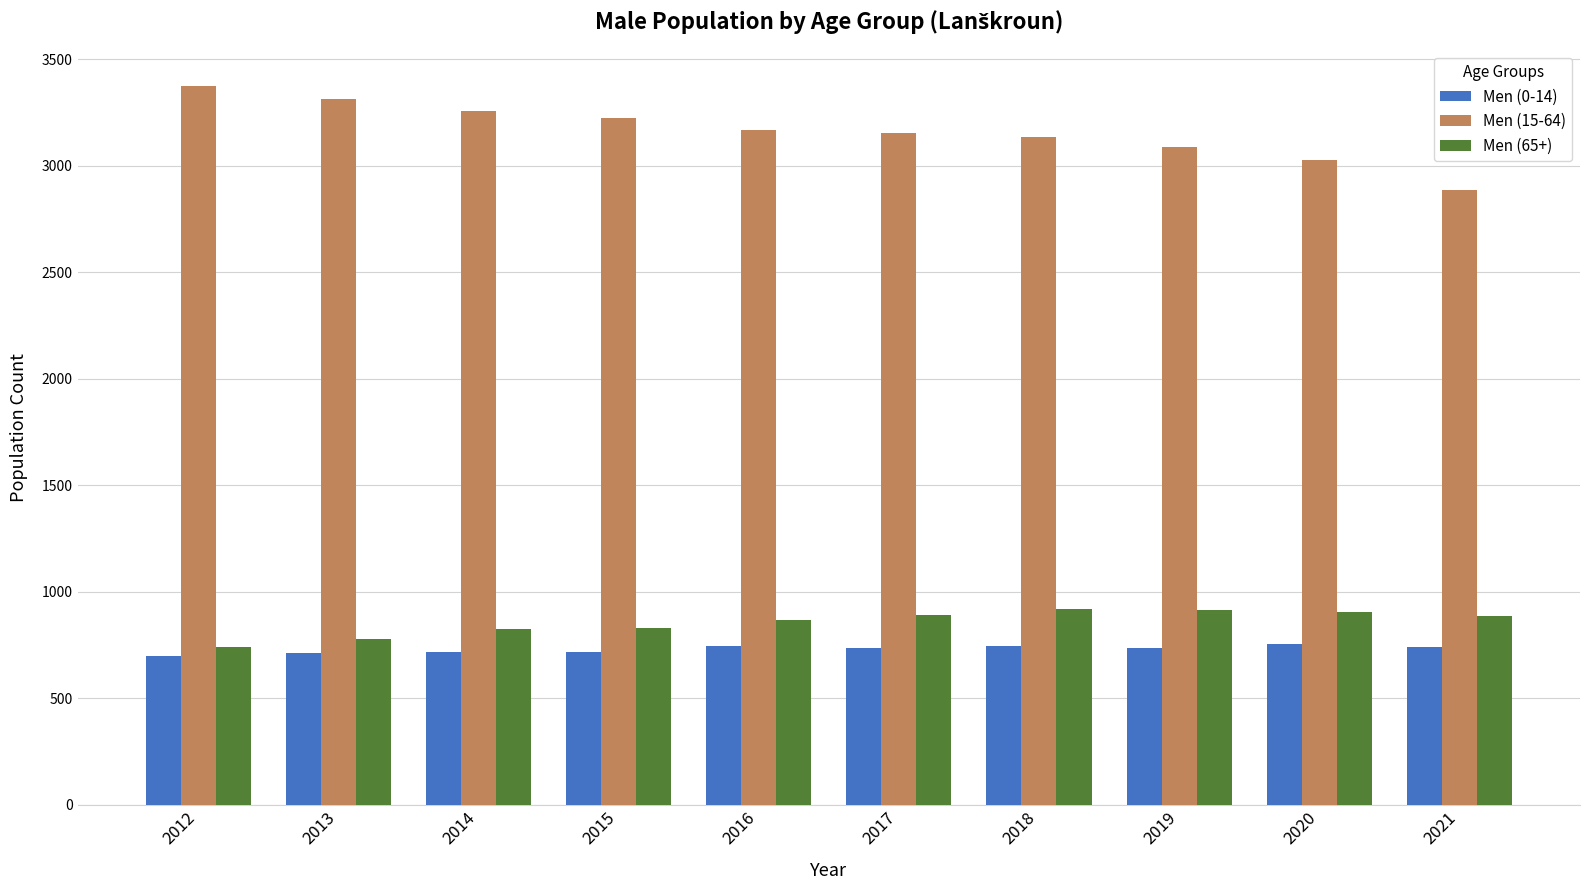

What is the value of the Men (0-14) bar at the 1st from the left?

699